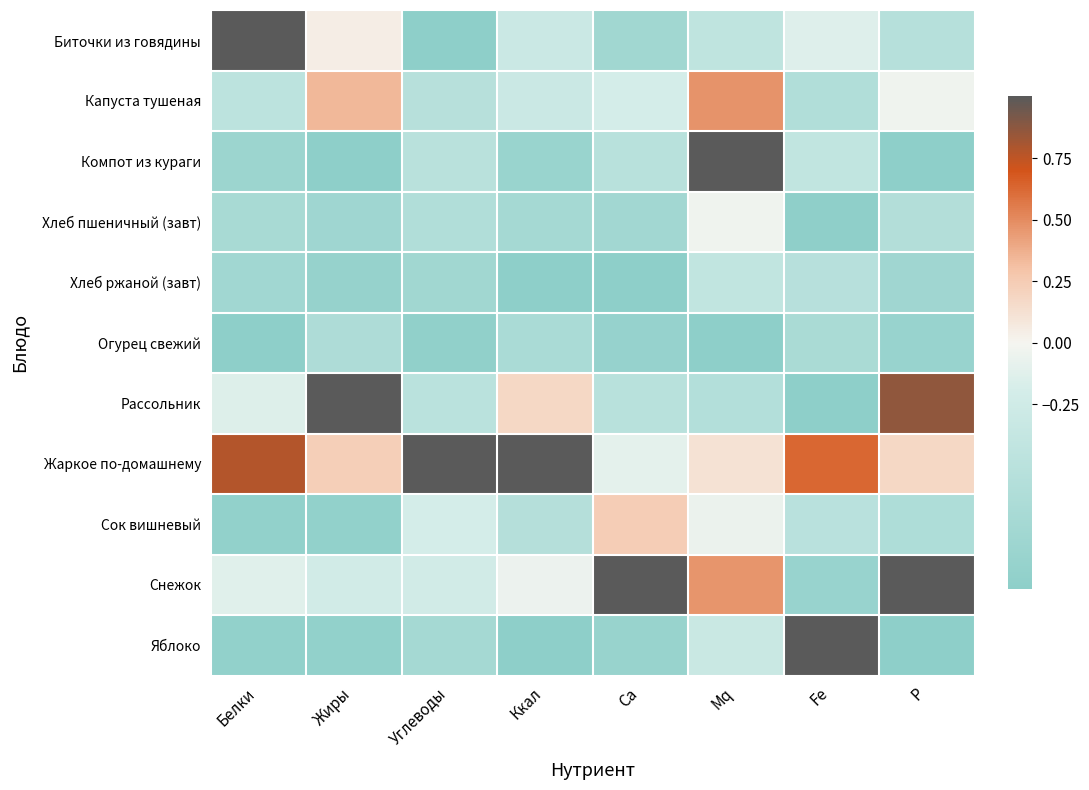

Reading right to left, extract all data points from this chart.

Биточки из говядины: P=-0.5	Fe=-0.1	Mq=-0.4	Ca=-0.8	Ккал=-0.3	Углеводы=-1.0	Жиры=0.0	Белки=1.0
Капуста тушеная: P=-0.0	Fe=-0.6	Mq=0.5	Ca=-0.2	Ккал=-0.3	Углеводы=-0.5	Жиры=0.3	Белки=-0.5
Компот из кураги: P=-1.0	Fe=-0.4	Mq=1.0	Ca=-0.5	Ккал=-0.9	Углеводы=-0.5	Жиры=-1.0	Белки=-0.8
Хлеб пшеничный (завт): P=-0.6	Fe=-1.0	Mq=-0.0	Ca=-0.8	Ккал=-0.7	Углеводы=-0.6	Жиры=-0.8	Белки=-0.7
Хлеб ржаной (завт): P=-0.8	Fe=-0.5	Mq=-0.4	Ca=-1.0	Ккал=-1.0	Углеводы=-0.8	Жиры=-0.9	Белки=-0.8
Огурец свежий: P=-0.9	Fe=-0.7	Mq=-1.0	Ca=-0.9	Ккал=-0.7	Углеводы=-1.0	Жиры=-0.6	Белки=-1.0
Рассольник: P=0.9	Fe=-1.0	Mq=-0.6	Ca=-0.5	Ккал=0.2	Углеводы=-0.5	Жиры=1.0	Белки=-0.1
Жаркое по-домашнему: P=0.2	Fe=0.6	Mq=0.1	Ca=-0.1	Ккал=1.0	Углеводы=1.0	Жиры=0.2	Белки=0.8
Сок вишневый: P=-0.6	Fe=-0.5	Mq=-0.1	Ca=0.2	Ккал=-0.6	Углеводы=-0.2	Жиры=-0.9	Белки=-0.9
Снежок: P=1.0	Fe=-0.9	Mq=0.5	Ca=1.0	Ккал=-0.1	Углеводы=-0.2	Жиры=-0.2	Белки=-0.1
Яблоко: P=-1.0	Fe=1.0	Mq=-0.3	Ca=-0.9	Ккал=-1.0	Углеводы=-0.7	Жиры=-0.9	Белки=-0.9